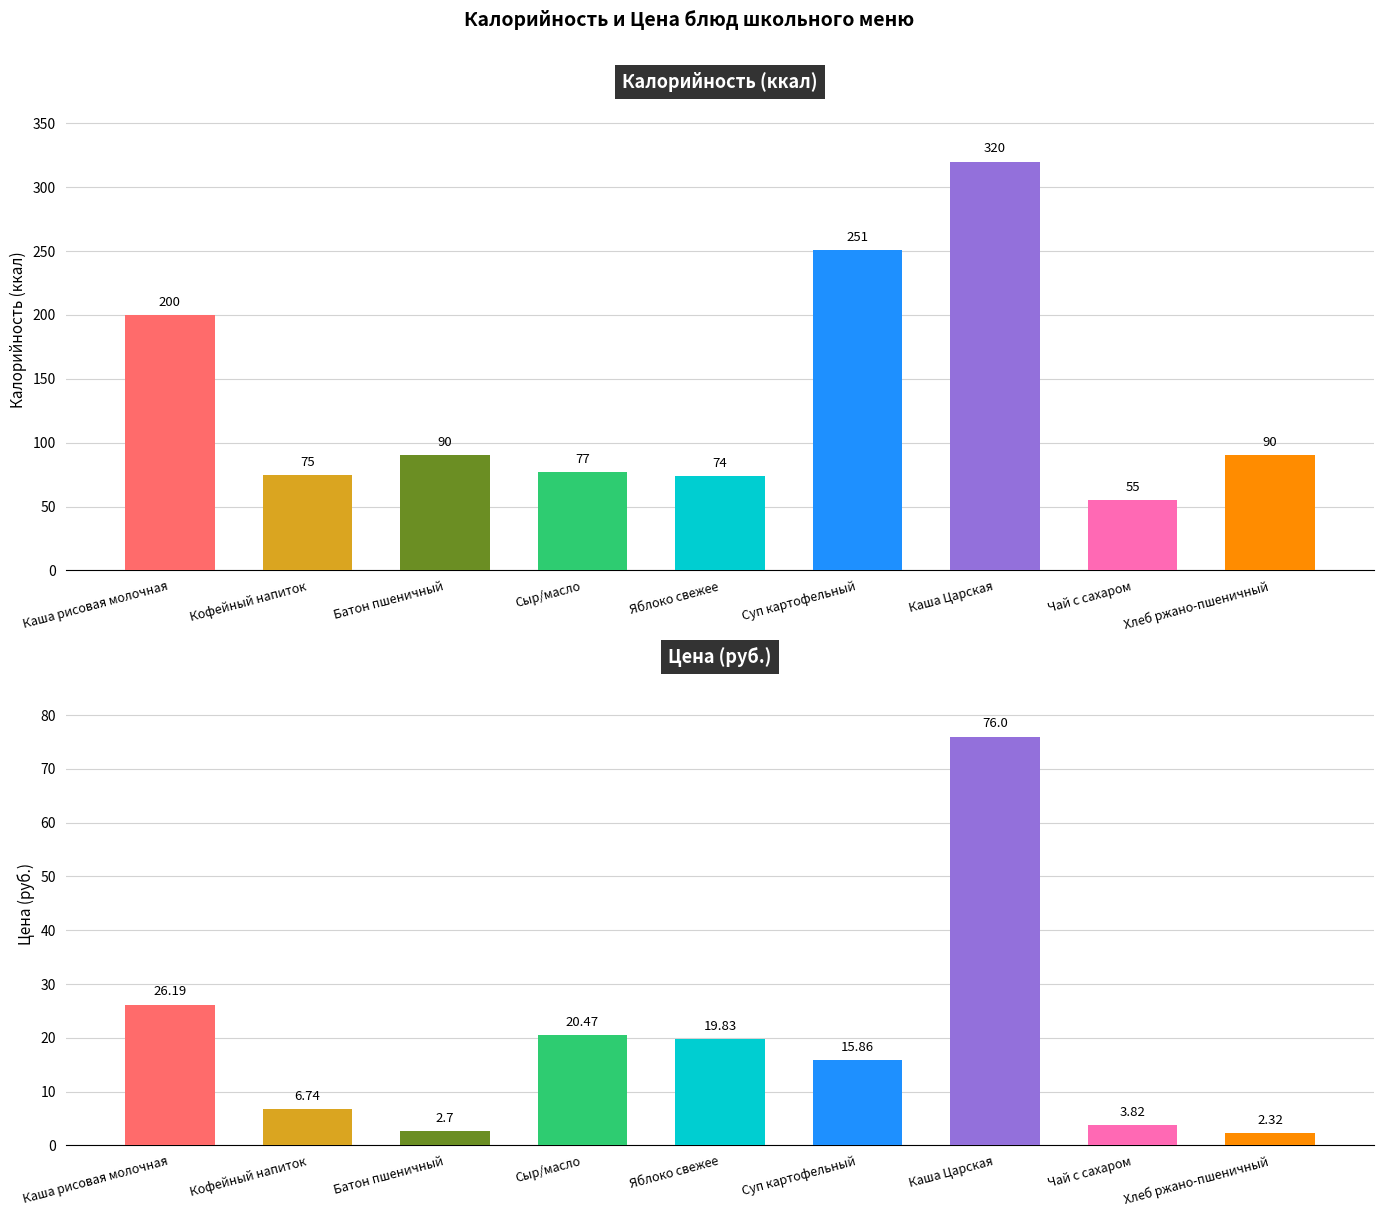

List the labels in order of Калорийность value, largest first.

Каша Царская, Суп картофельный, Каша рисовая молочная, Батон пшеничный, Хлеб ржано-пшеничный, Сыр/масло, Кофейный напиток, Яблоко свежее, Чай с сахаром